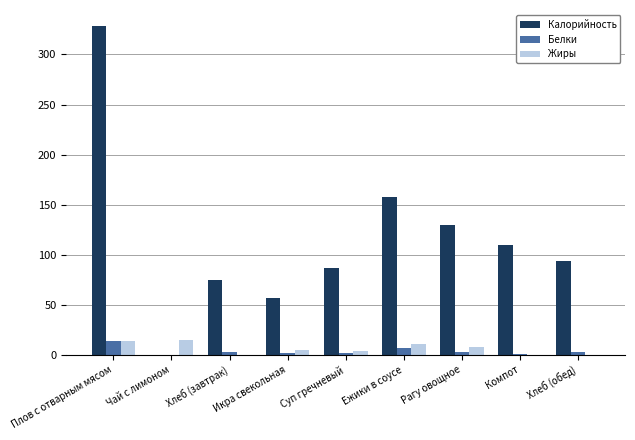

Which label corresponds to the largest value in the chart?

Плов с отварным мясом